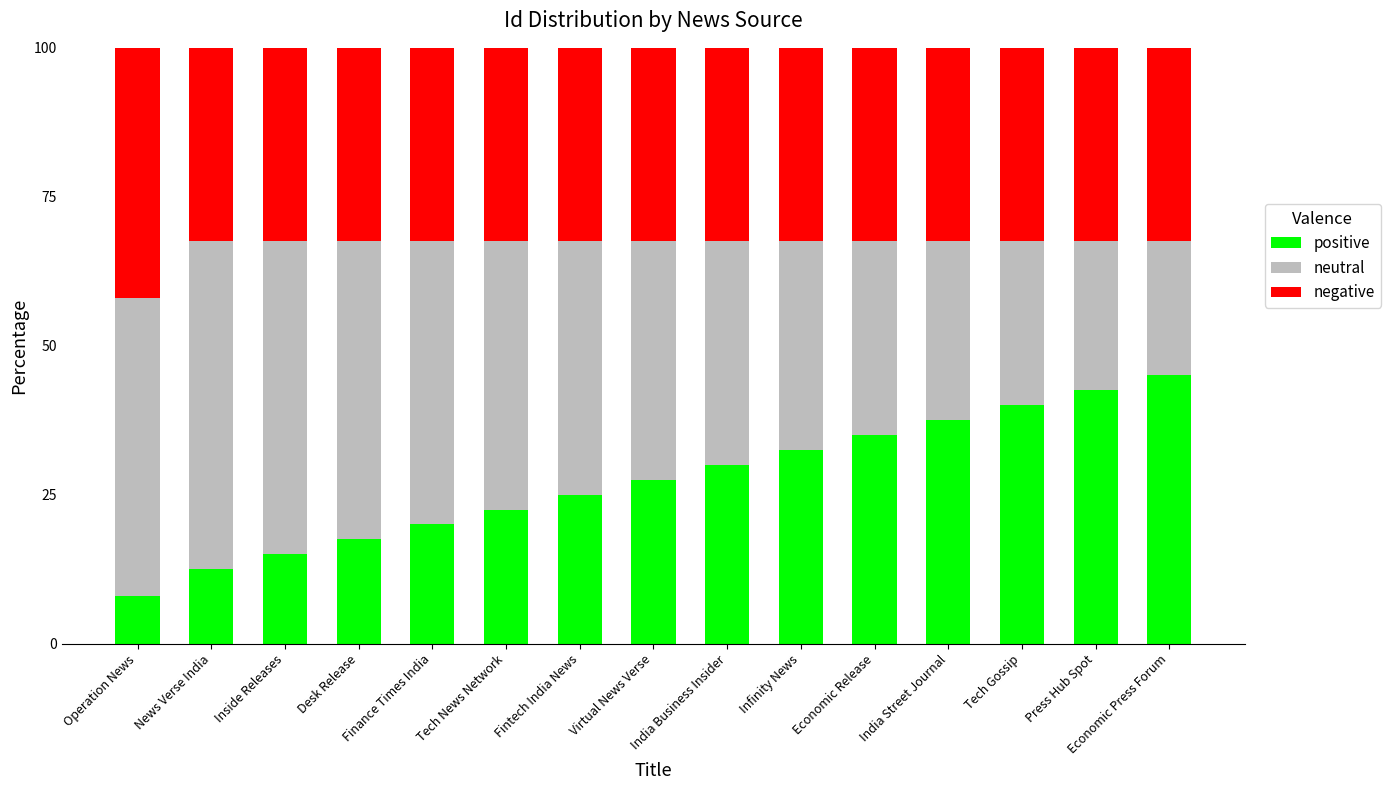

How many data points in positive are less than 27?

7